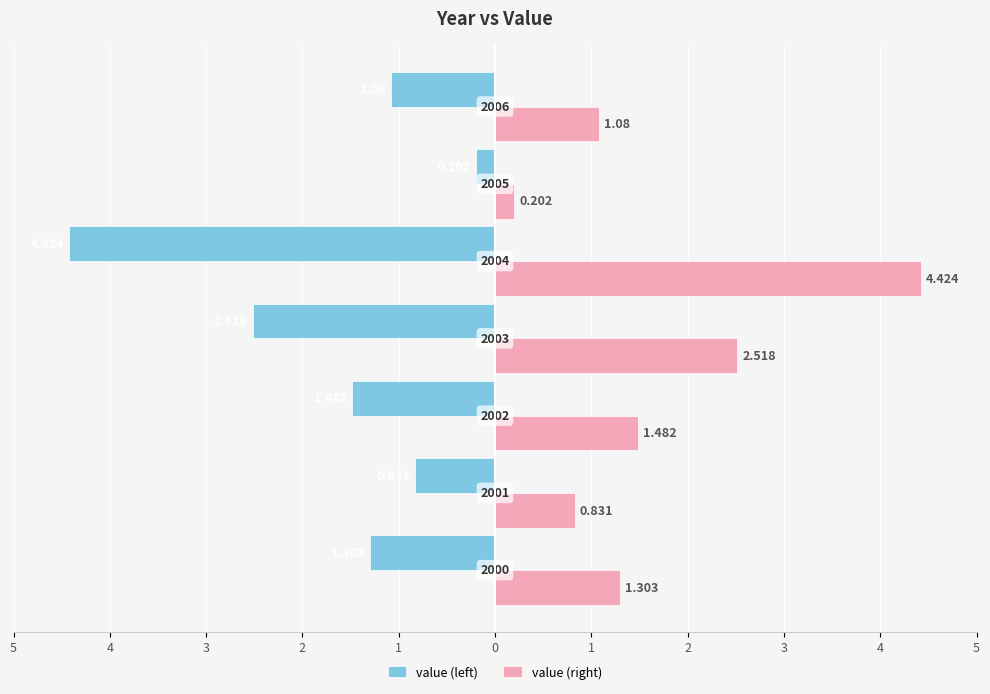

What are all the series names shown in the legend?

value (left), value (right)